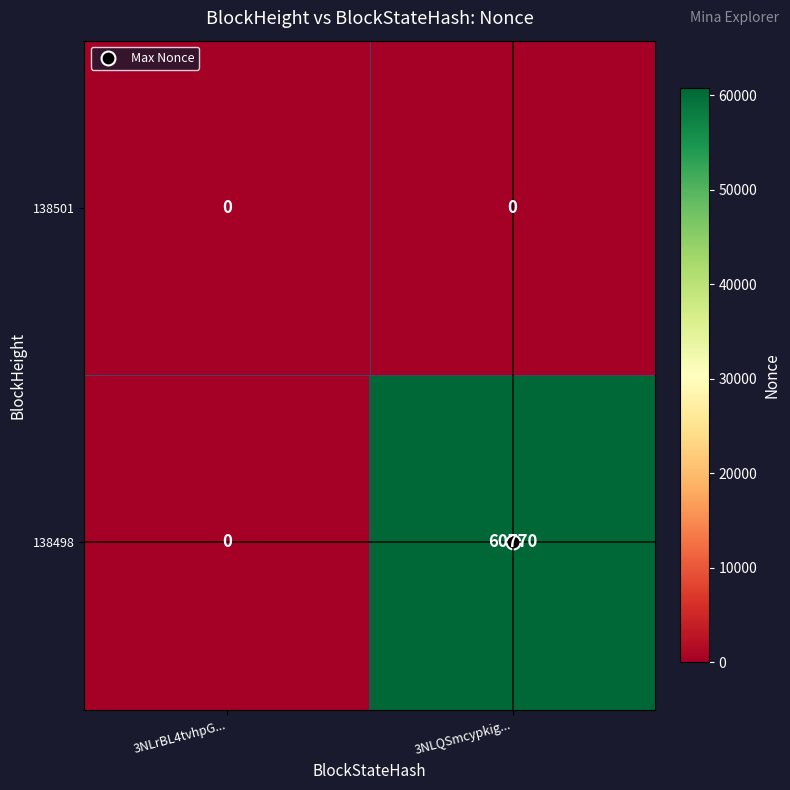

What is the maximum value for 138498?

60770